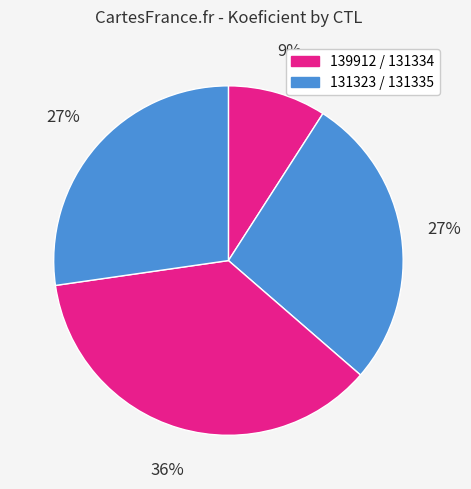

Count the number of slices in the pie.

4